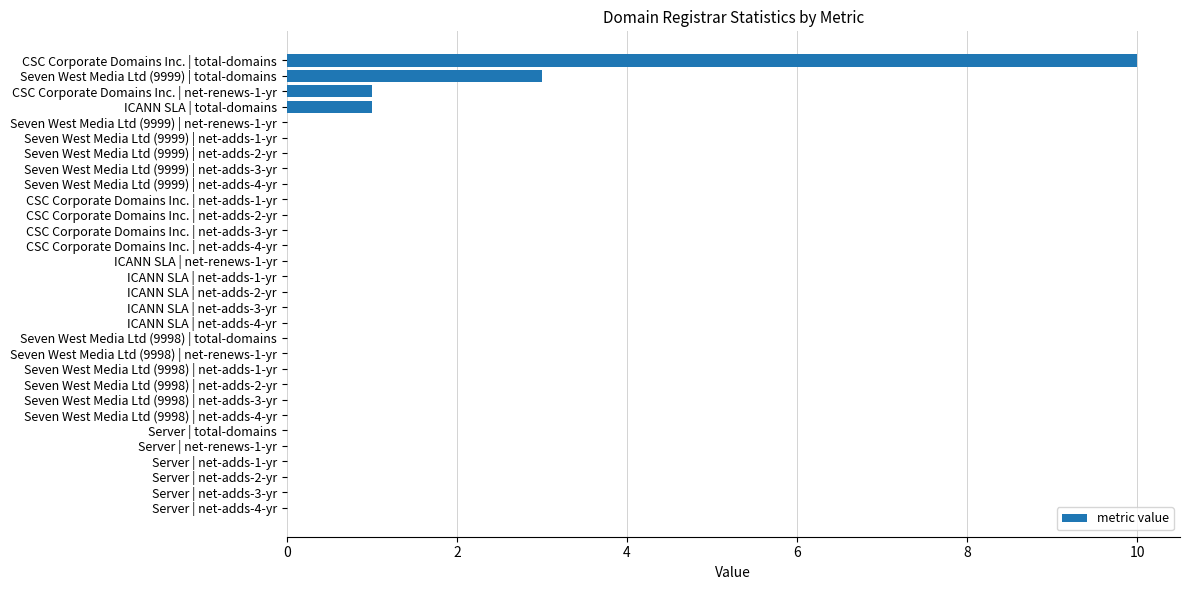

Count the number of categories in the chart.

30